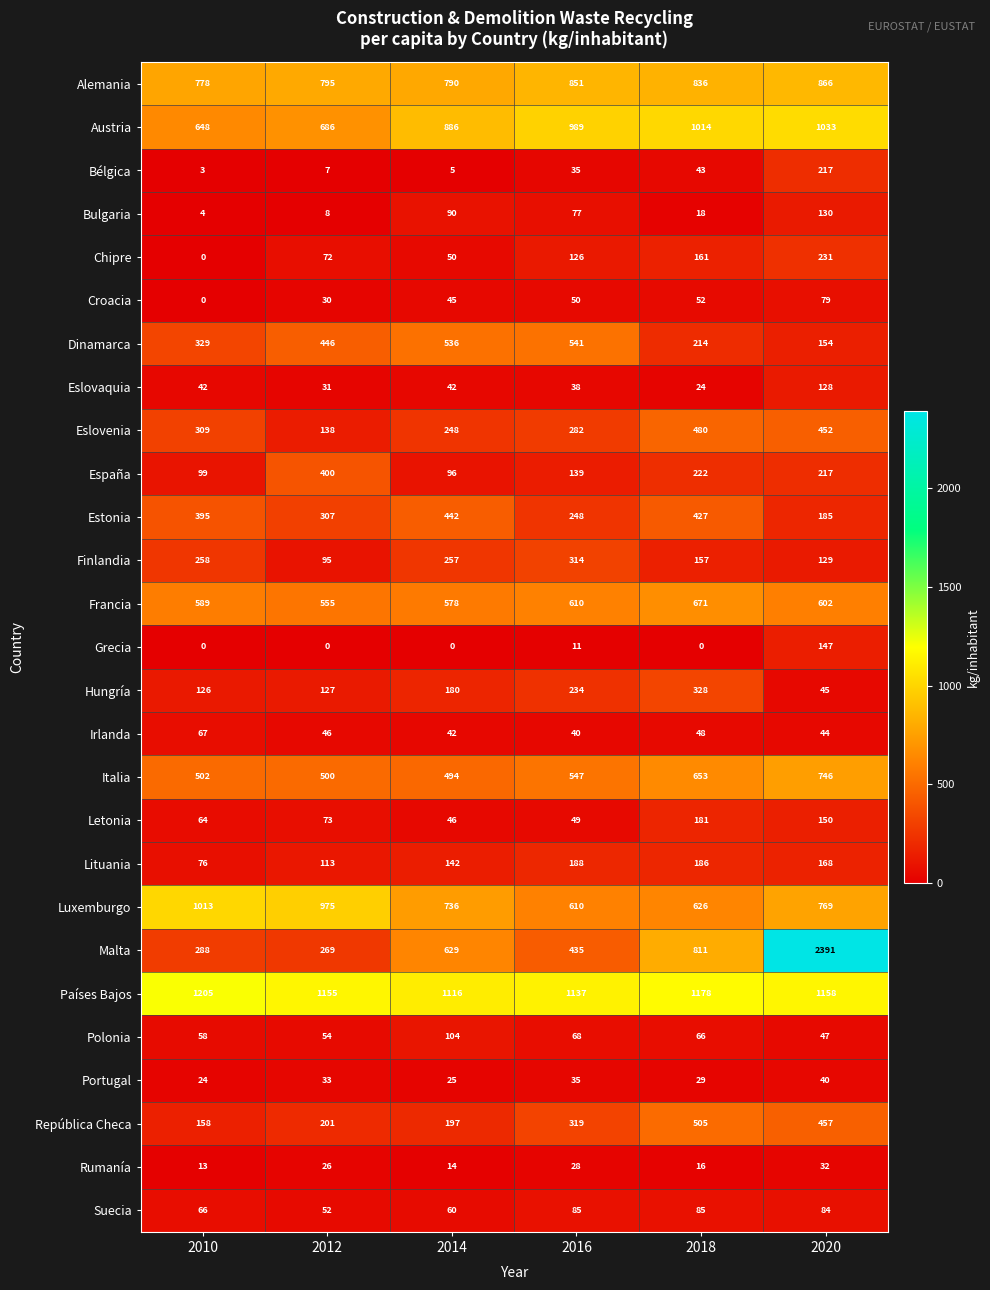

Between 2010 and 2014, which series saw the biggest shift?

Malta